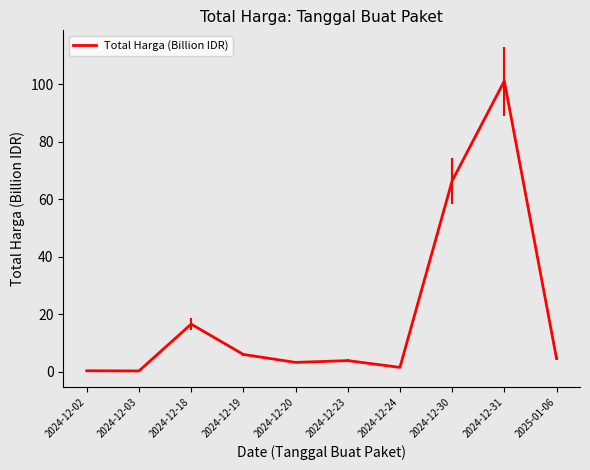

Which label corresponds to the largest value in the chart?

2024-12-31